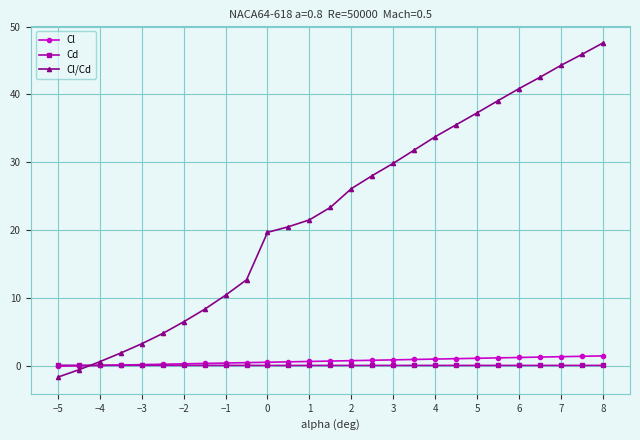

What is the greatest value displayed?

47.6